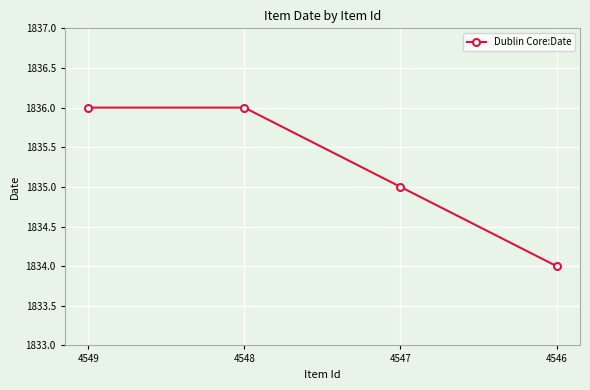

What is the sum of the values at 4549 and 4546?

3670